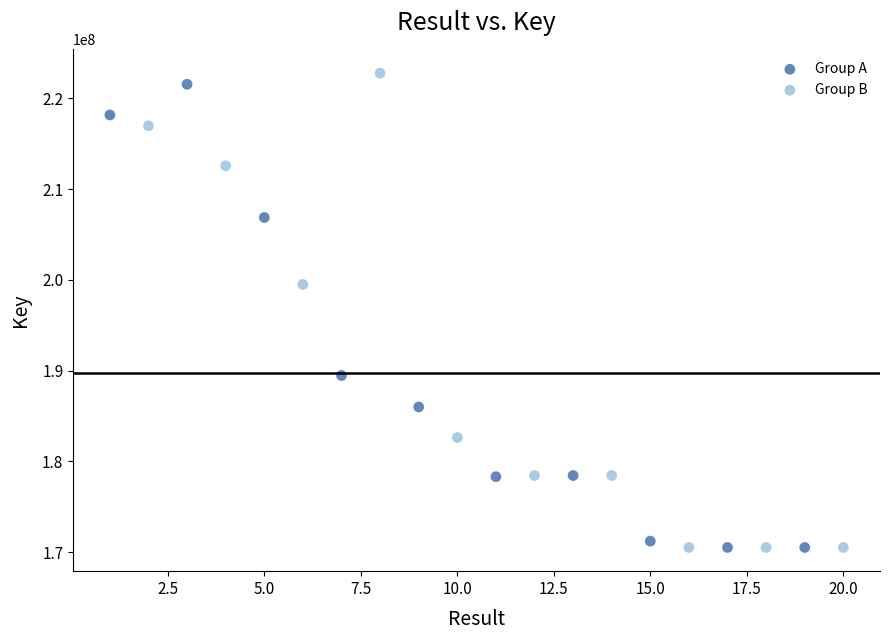

What are all the series names shown in the legend?

Group A, Group B